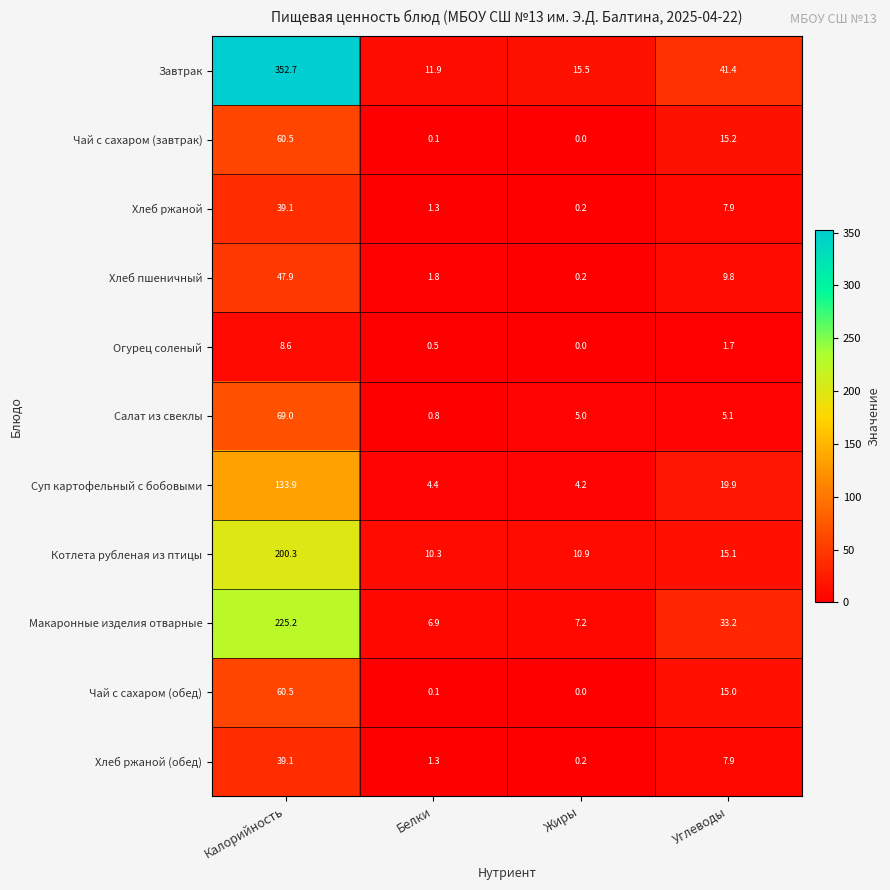

True or false: Чай с сахаром (завтрак) has a value of 4.6 at Углеводы.

False